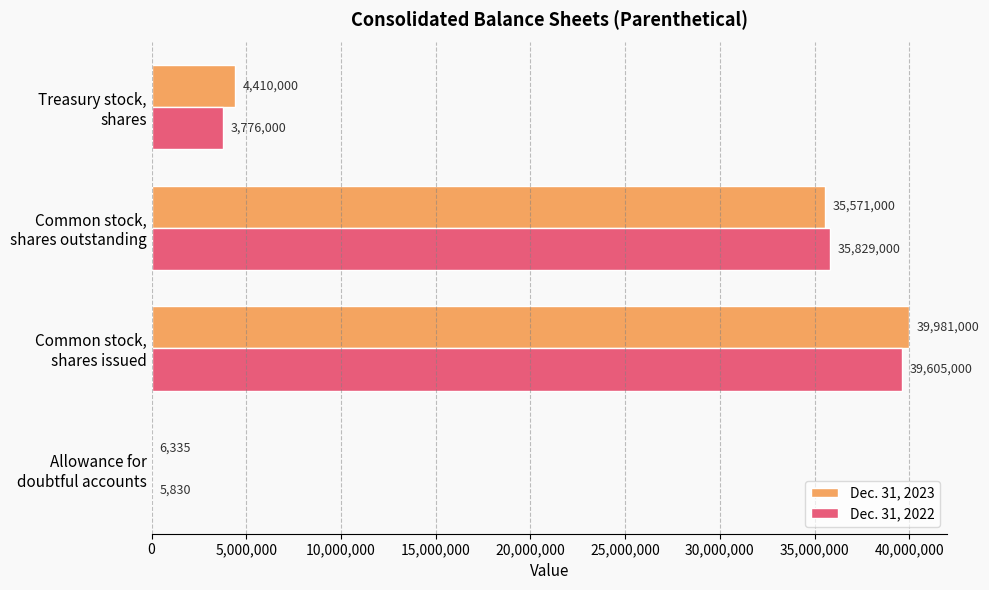

What is the maximum value shown in the chart?

39981000